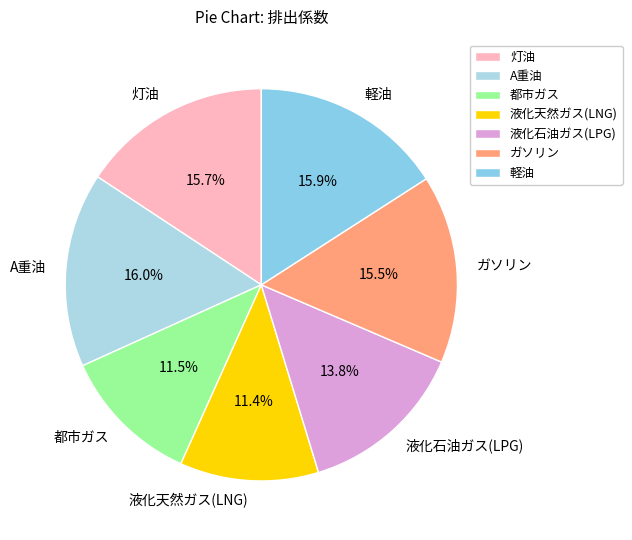

How many slices are in this pie chart?

7